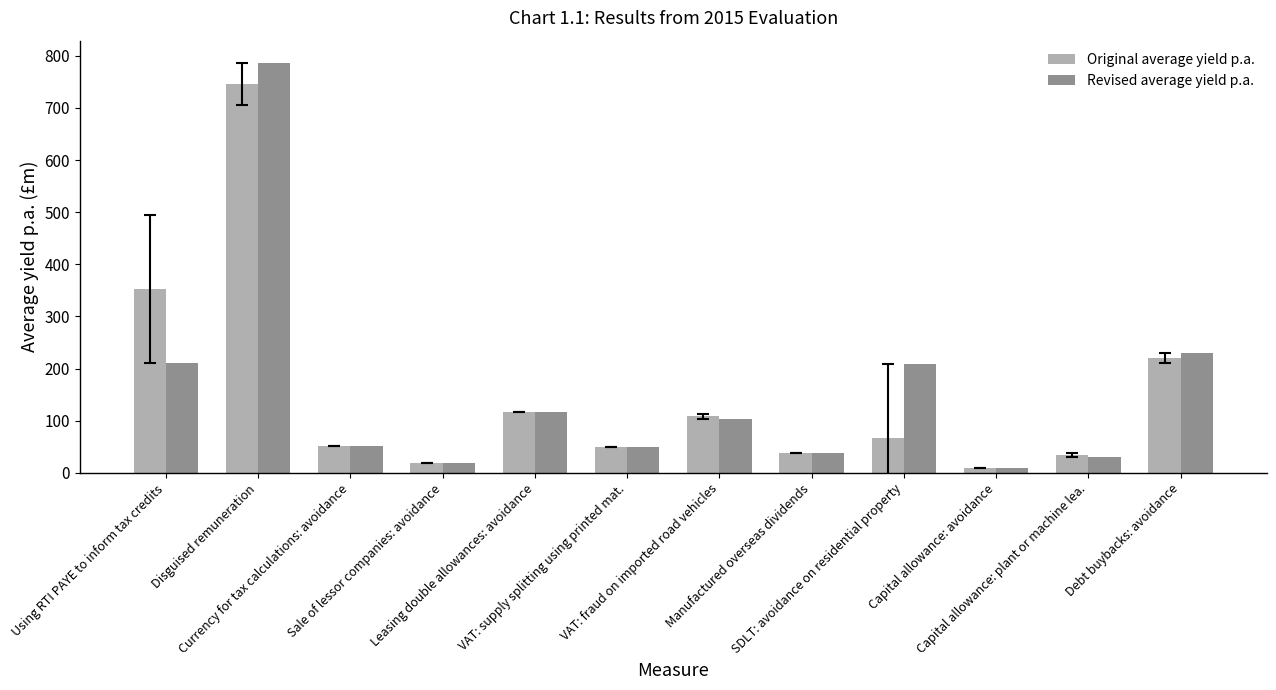

What is the average value of the Original average yield p.a. series?

151.0